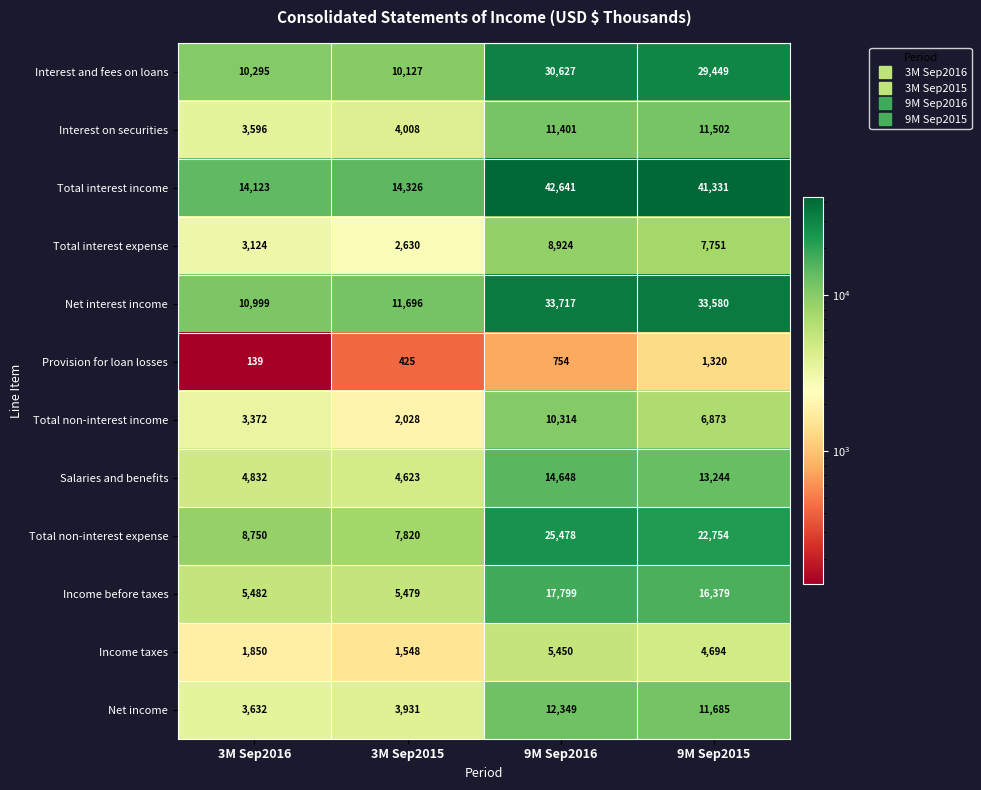

Between 3M Sep2016 and 9M Sep2015, which series saw the biggest shift?

Total interest income